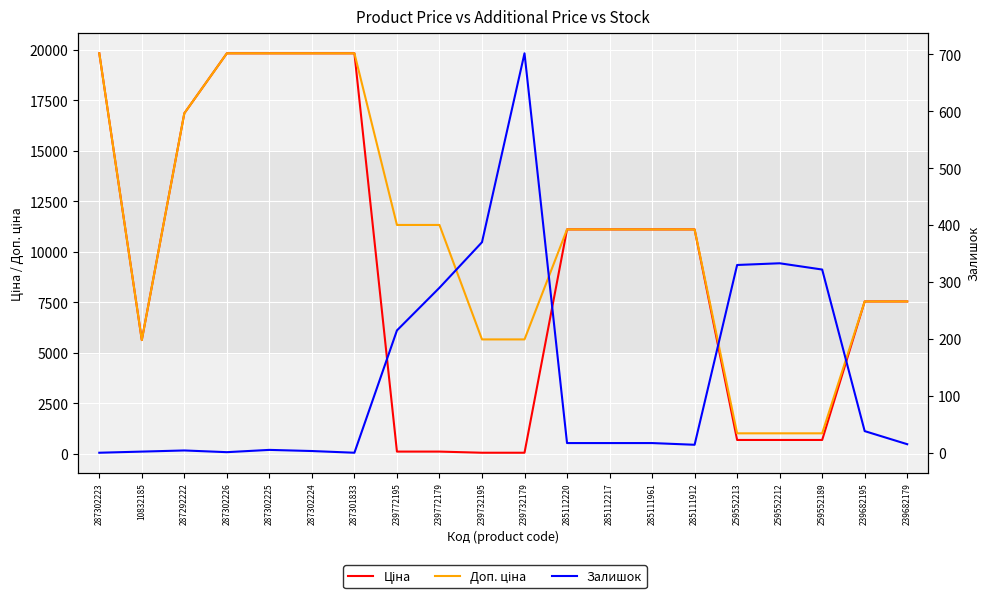

At which category does Залишок reach its first local peak?

287292222